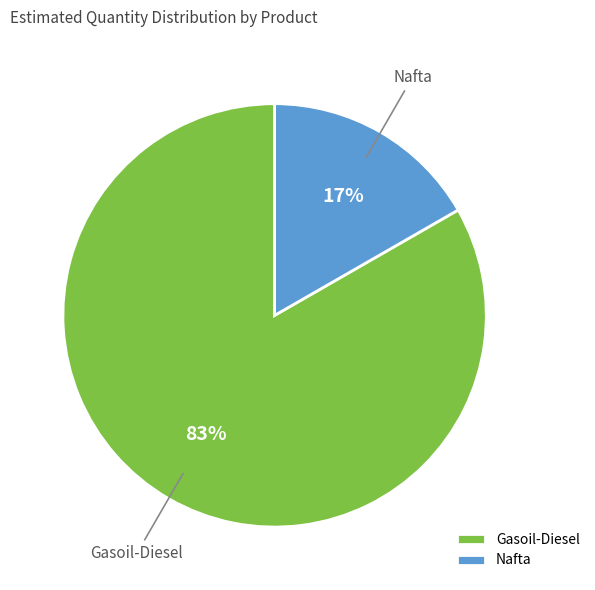

To the nearest percent, what is the combined percentage of Nafta and Gasoil-Diesel?

100%